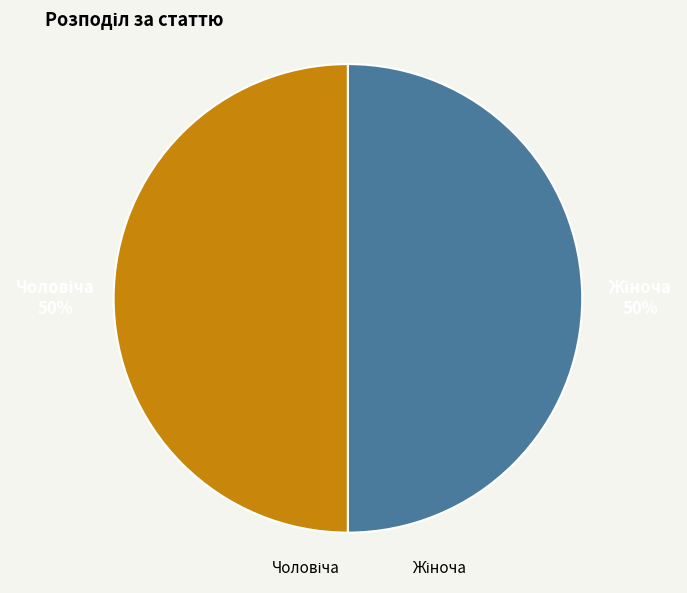

To the nearest percent, what is the average slice percentage?

50%